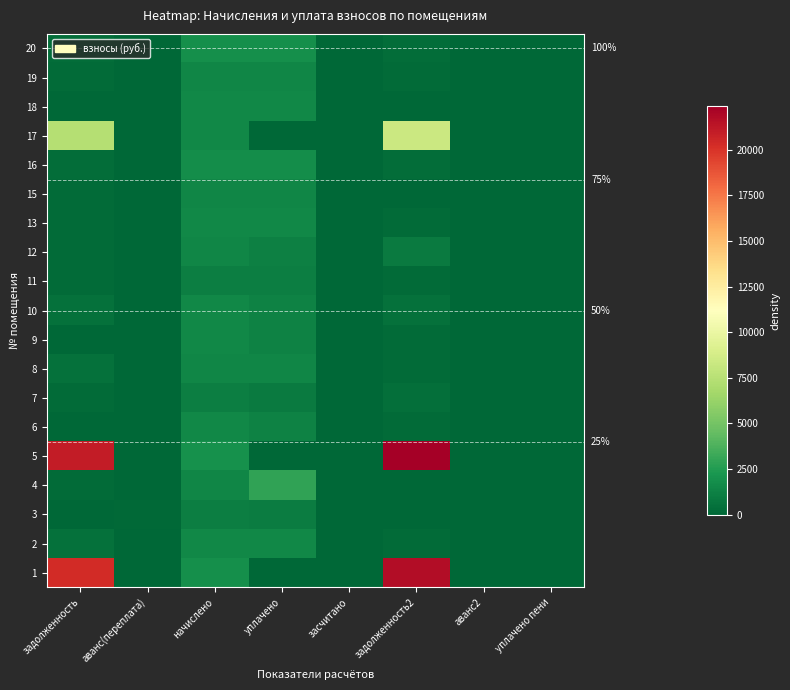

Is the value of 12 at уплачено greater than the value of 11 at задолженность2?

Yes